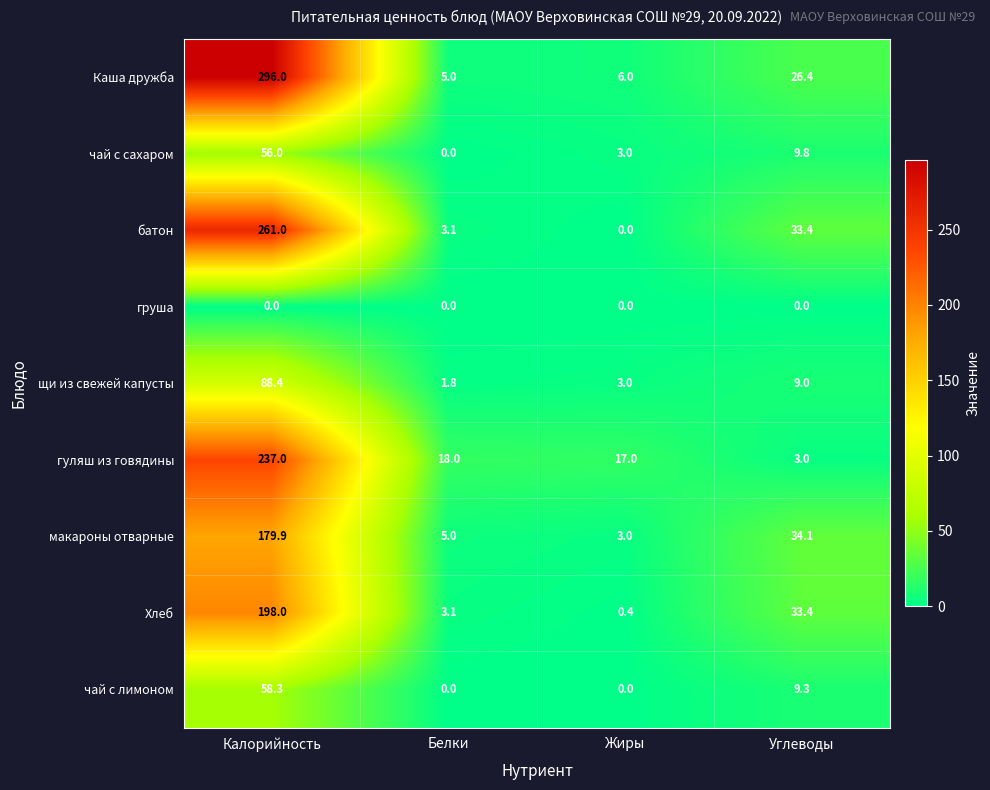

How many values in the Хлеб series are below 33?

2